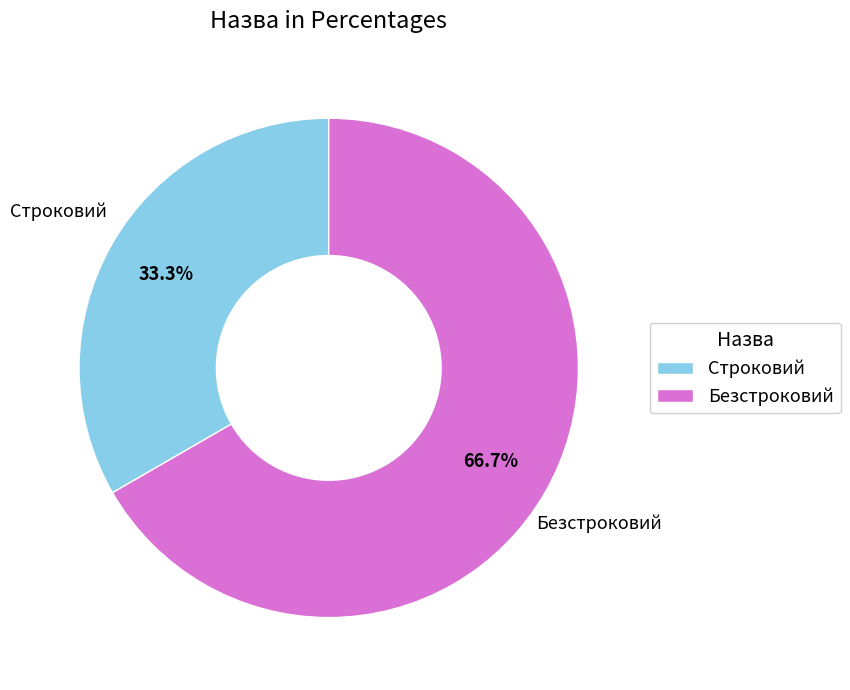

Rank the categories by value from highest to lowest.

Безстроковий, Строковий